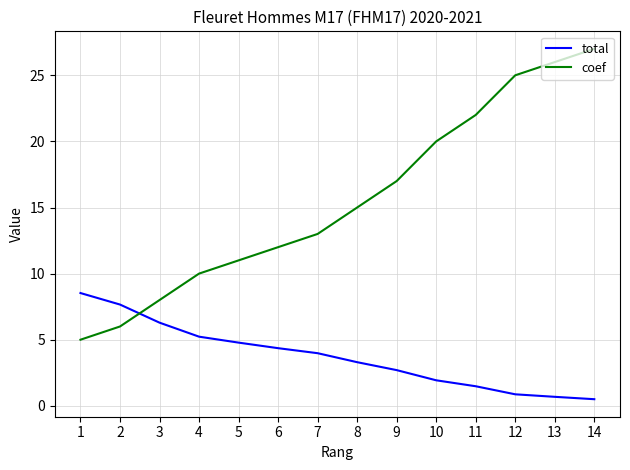

The coef series shows 8.4 at 2. True or false?

False